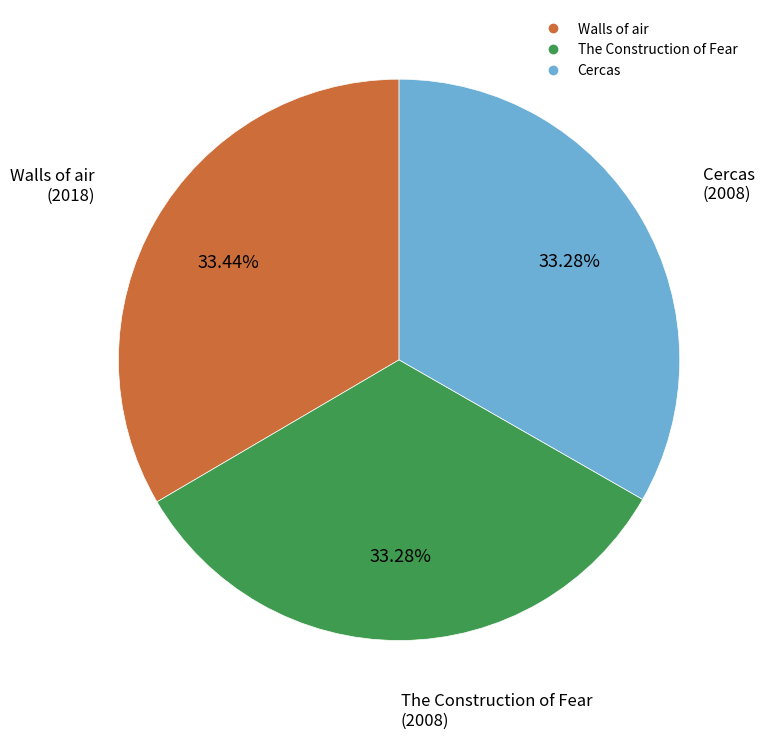

How much of the chart is everything except Cercas?

66.7%